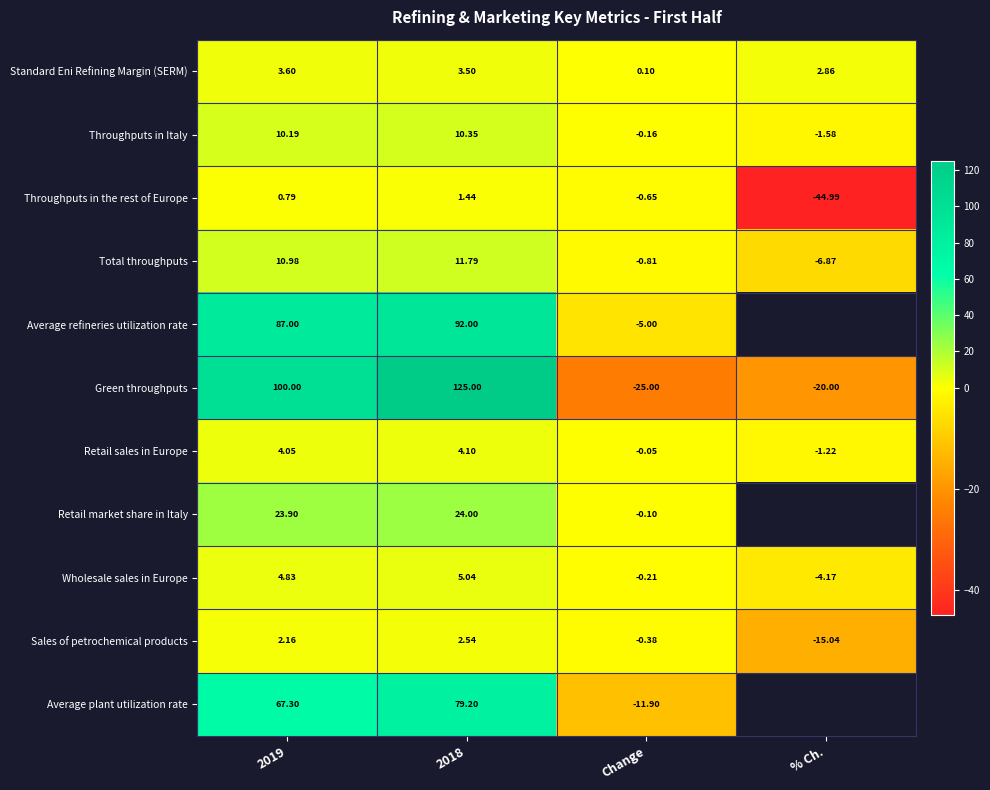

Which series changed the most between 2019 and Change?

Green throughputs